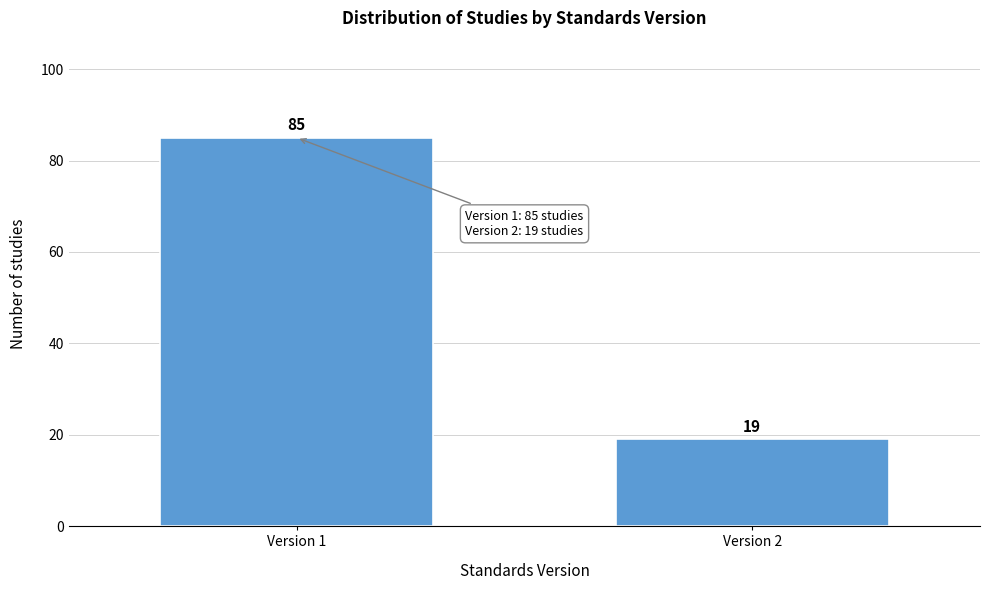

Reading left to right, transcribe all the data shown in this chart.

85	19